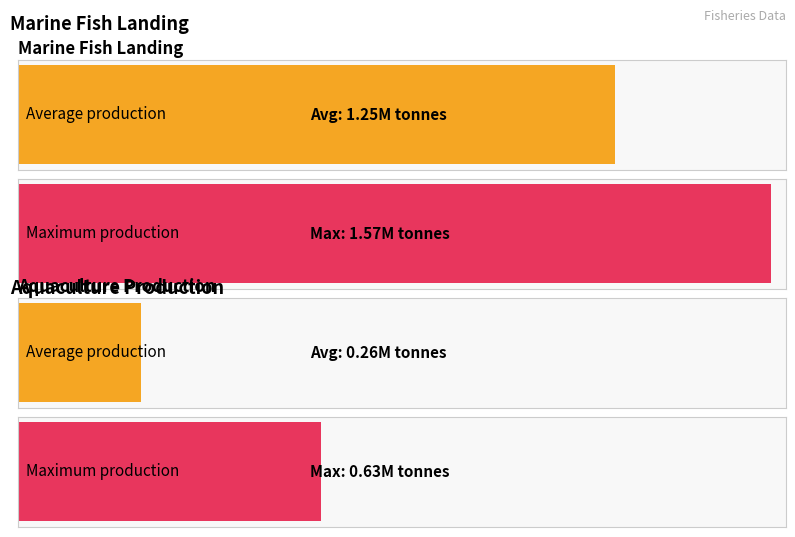

Which series has the widest spread of values?

Marine Fish Landing (Tonne)